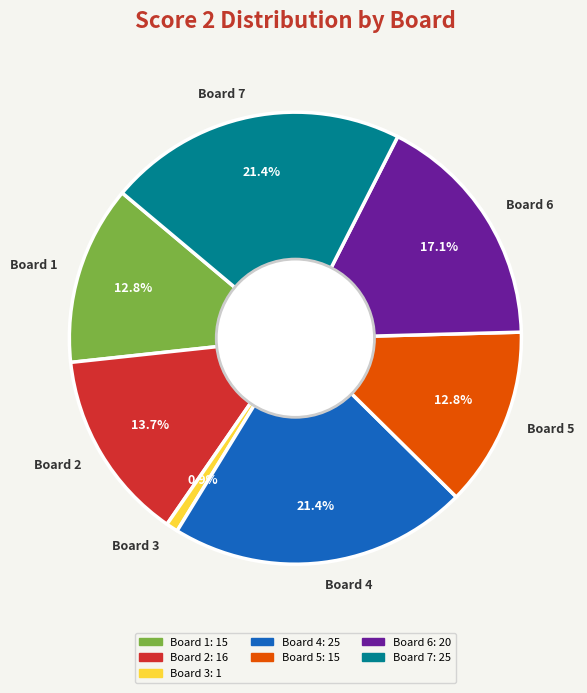

True or false: Board 6 accounts for 17% of the total.

True